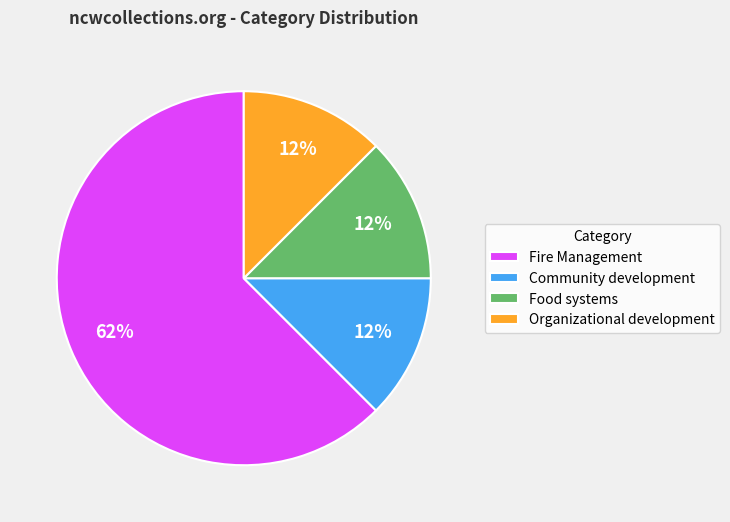

Is it true that Food systems is 12% of the pie?

True